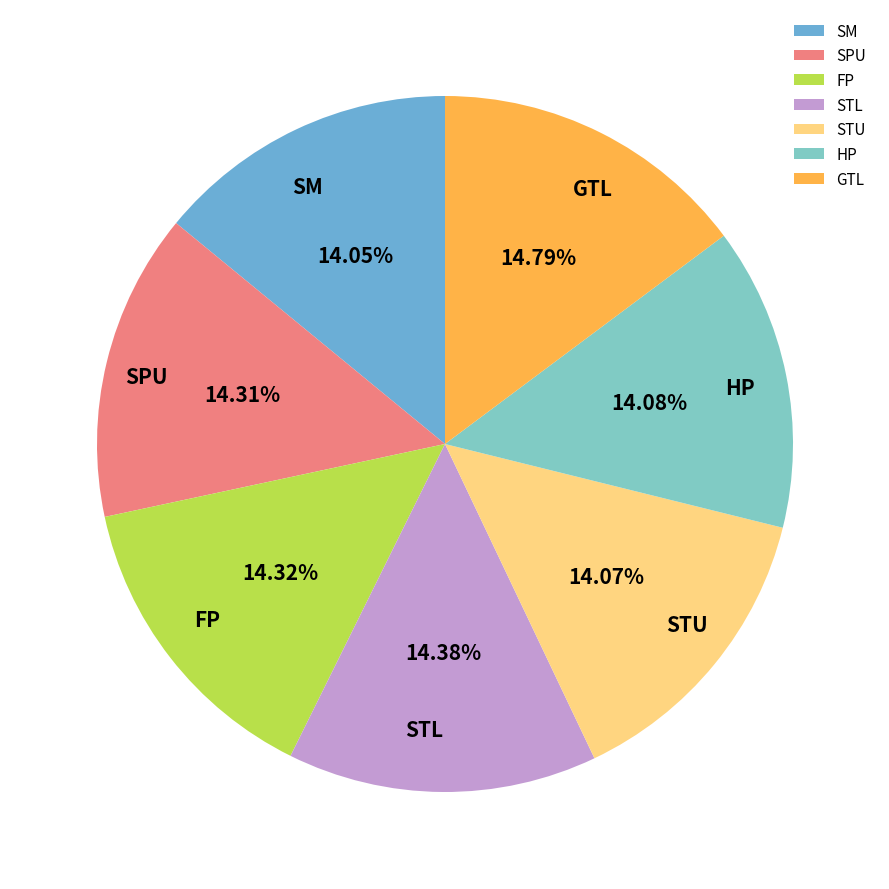

What percentage is the SM slice, to the nearest percent?

14%